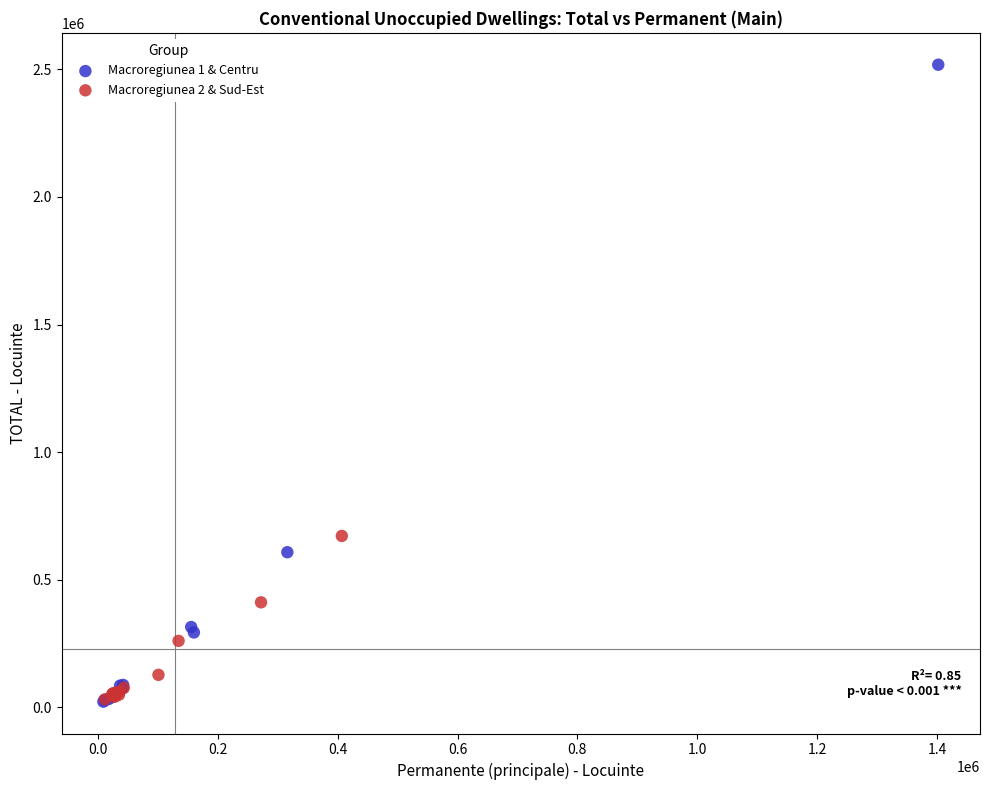

Which series has the widest spread of Y values?

Macroregiunea 1 & Centru